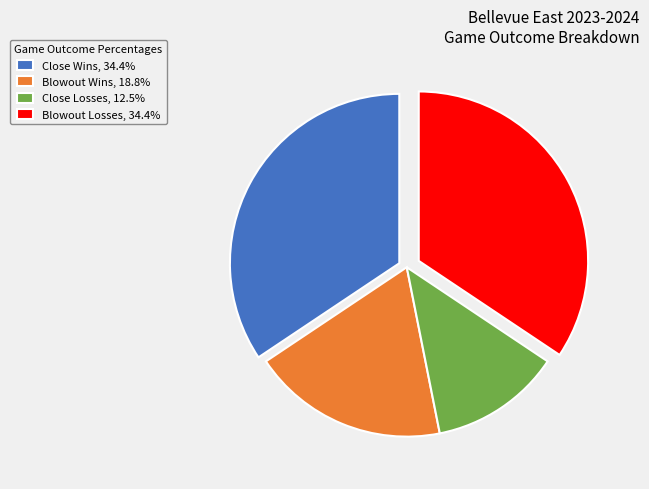

Approximately how many times larger is the value at Blowout Wins, 18.8% compared to Close Wins, 34.4%?

0.5